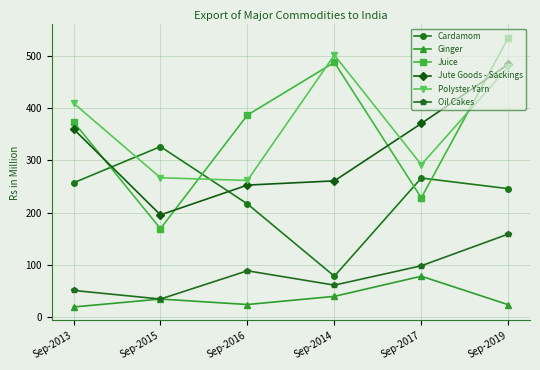

How many series are shown in this chart?

6